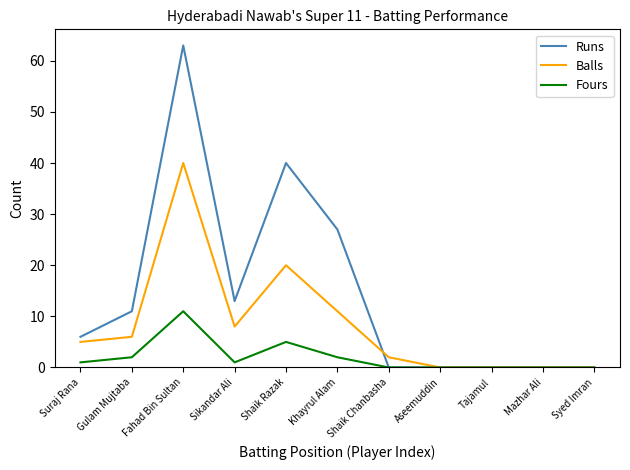

Reading left to right, list all the values displayed in this chart.

Runs: Suraj Rana=6	Gulam Mujtaba=11	Fahad Bin Sultan=63	Sikandar Ali=13	Shaik Razak=40	Khayrul Alam=27	Shaik Chanbasha=0	Aseemuddin=0	Tajamul=0	Mazhar Ali=0	Syed Imran=0
Balls: Suraj Rana=5	Gulam Mujtaba=6	Fahad Bin Sultan=40	Sikandar Ali=8	Shaik Razak=20	Khayrul Alam=11	Shaik Chanbasha=2	Aseemuddin=0	Tajamul=0	Mazhar Ali=0	Syed Imran=0
Fours: Suraj Rana=1	Gulam Mujtaba=2	Fahad Bin Sultan=11	Sikandar Ali=1	Shaik Razak=5	Khayrul Alam=2	Shaik Chanbasha=0	Aseemuddin=0	Tajamul=0	Mazhar Ali=0	Syed Imran=0